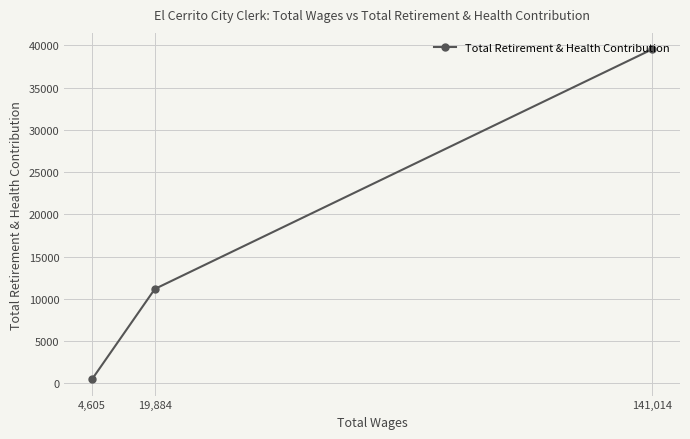

What is the change in value from 19,884 to 4,605?

-10667